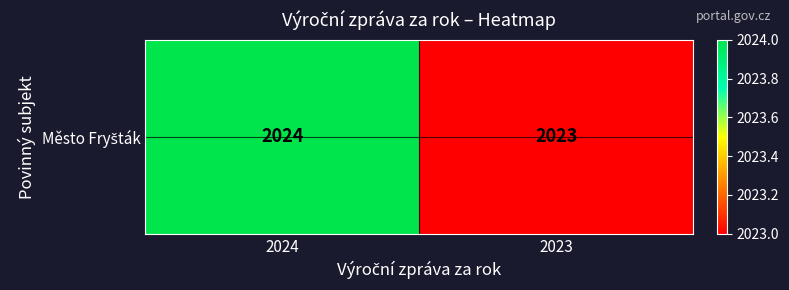

List the labels in order of value, smallest first.

2023, 2024